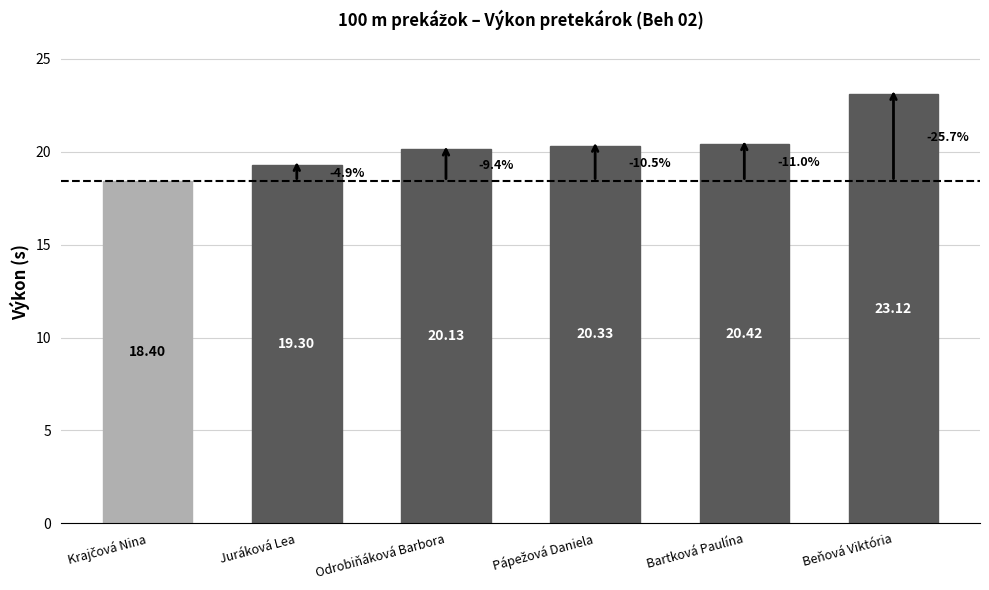

What is the maximum value shown in the chart?

23.1